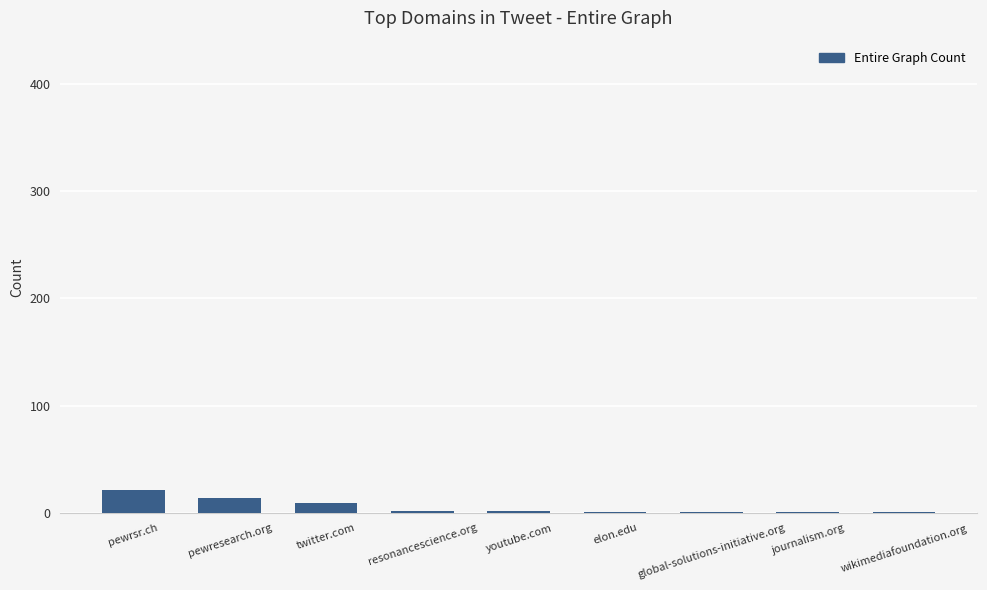

Which has a higher value, journalism.org or pewresearch.org?

pewresearch.org